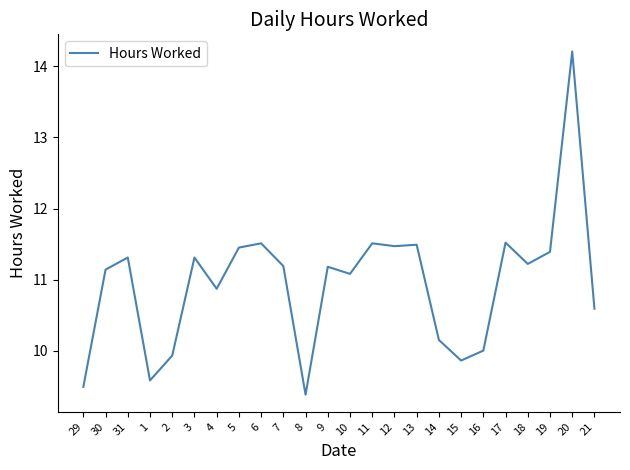

The chart shows a value of 4.1 at 1. True or false?

False